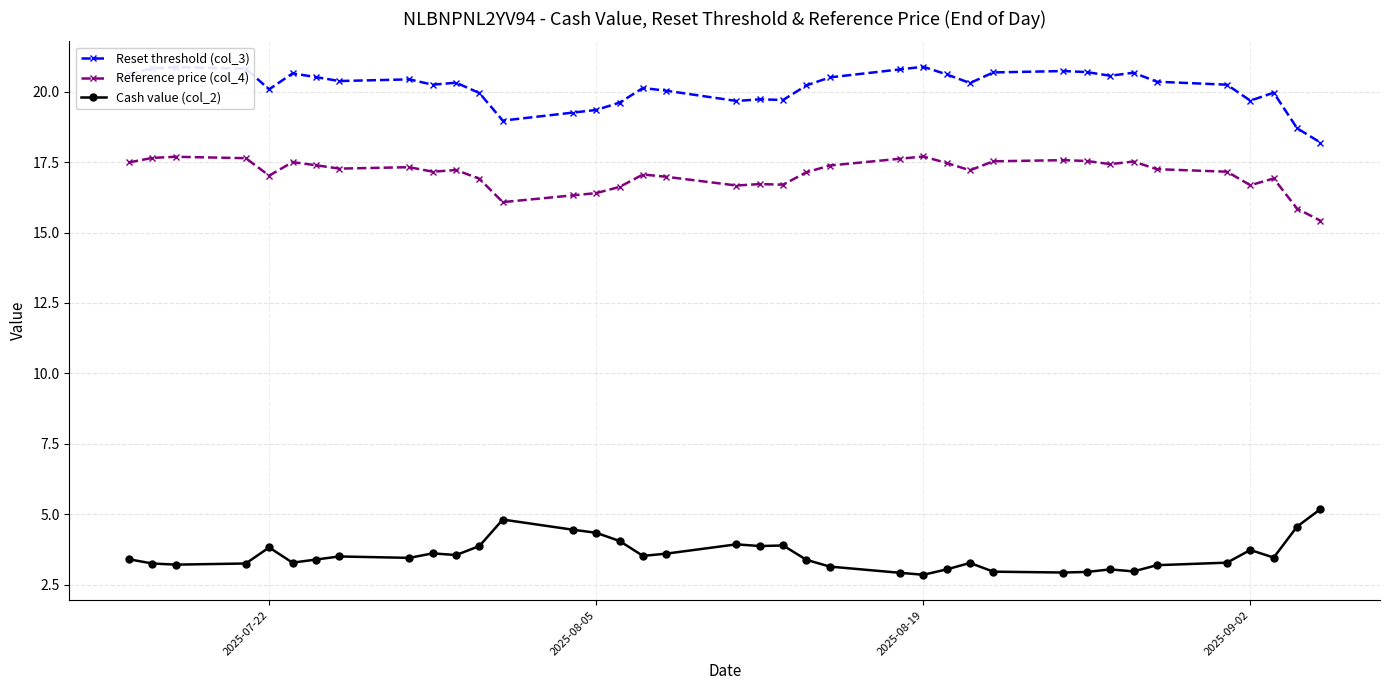

True or false: Reference price (col_4) has more than 1 interior local peaks.

True